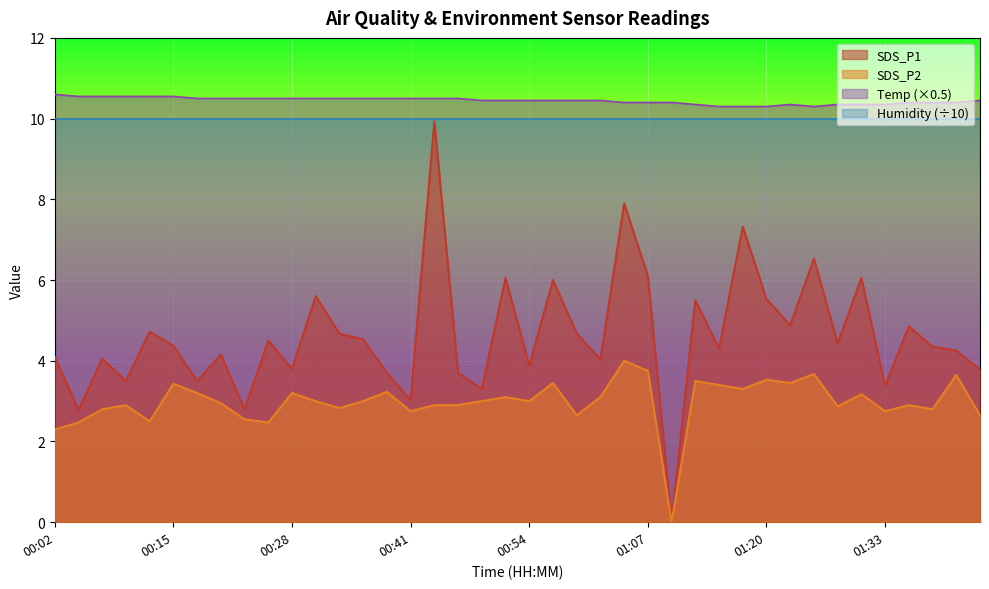

What is the sum of all Temp values?

417.9